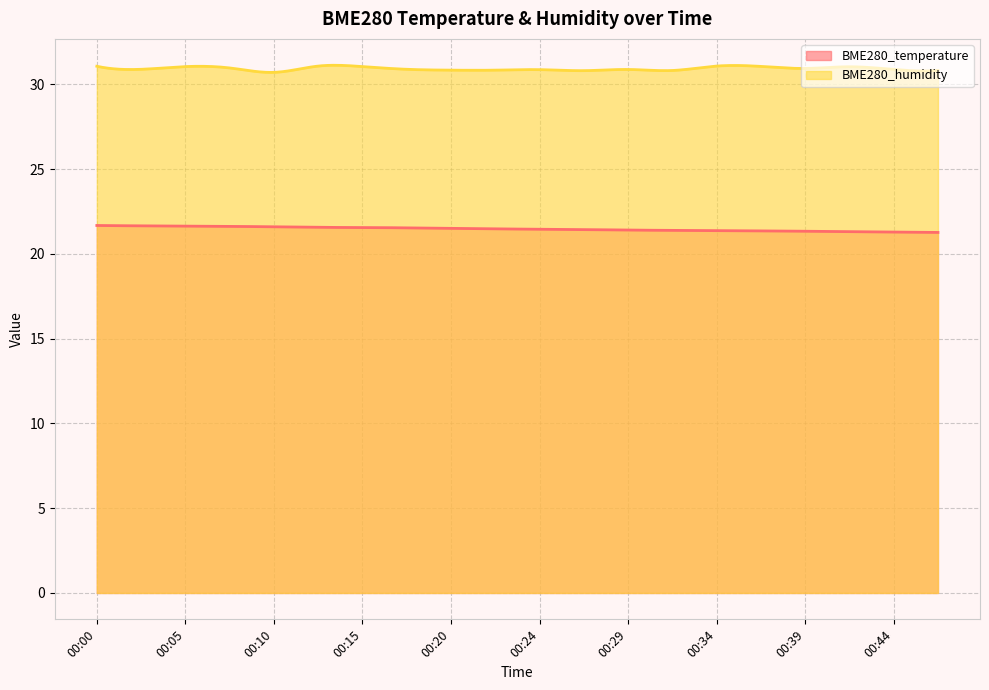

True or false: BME280_humidity has a value of 31.1 at 00:37.

True